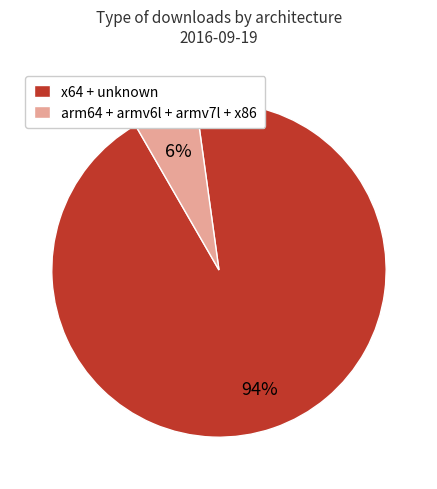

What percentage is the x64 + unknown slice, to the nearest percent?

94%